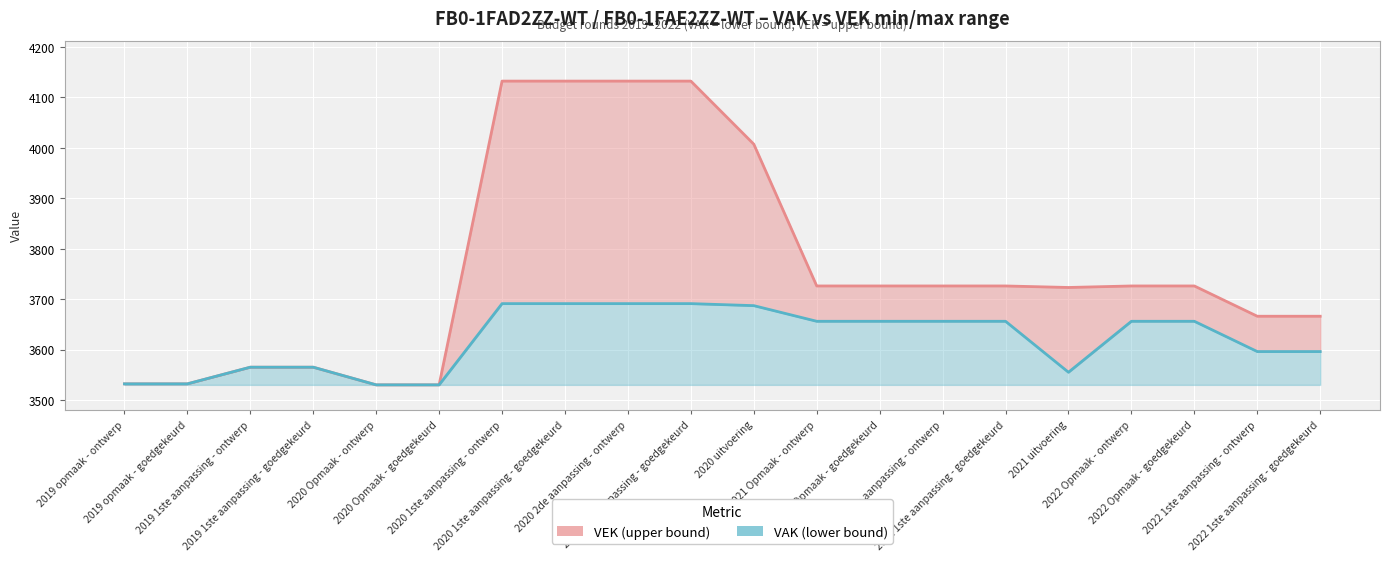

Is it true that VAK (lower bound) equals 3532 at 2019 opmaak - goedgekeurd?

True